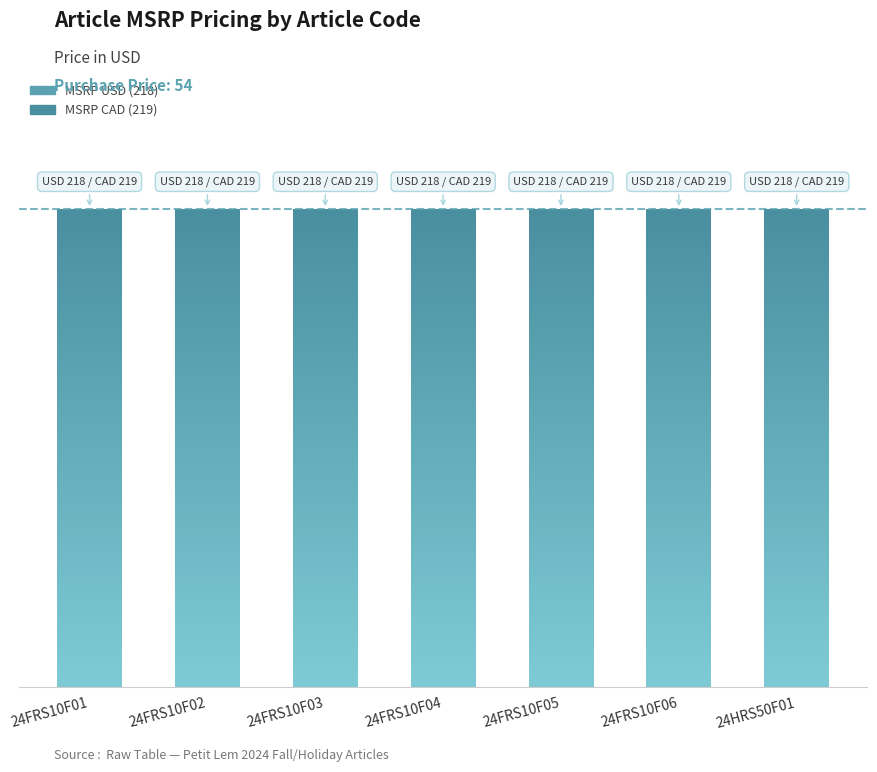

What is the approximate value of MSRP USD at 24FRS10F02?

218